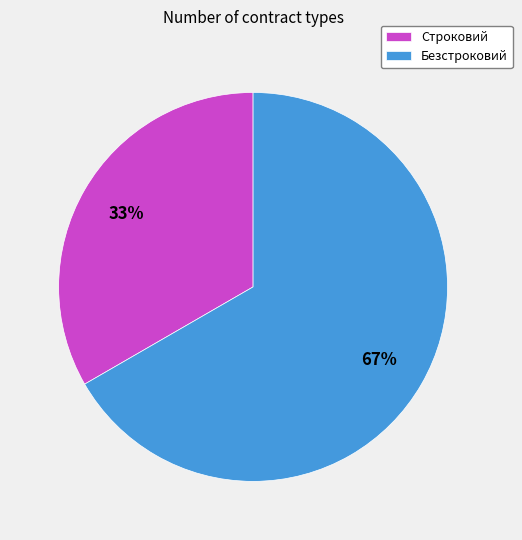

To the nearest percent, what is the average slice percentage?

50%